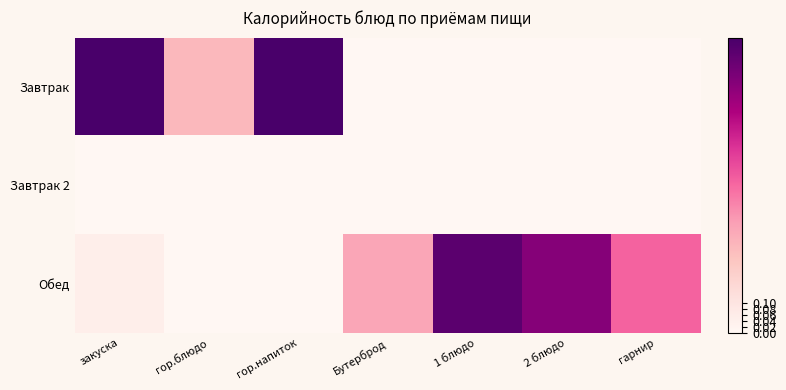

How many categories are shown in the chart?

7